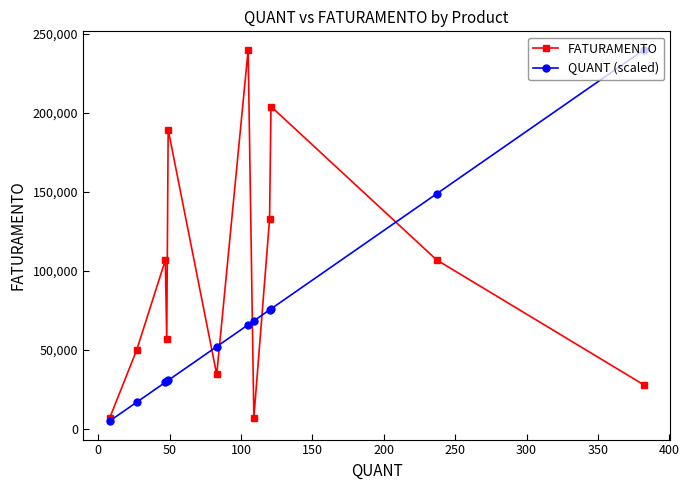

What is the value of the QUANT (scaled) point at the 9th from the left?

75295.3